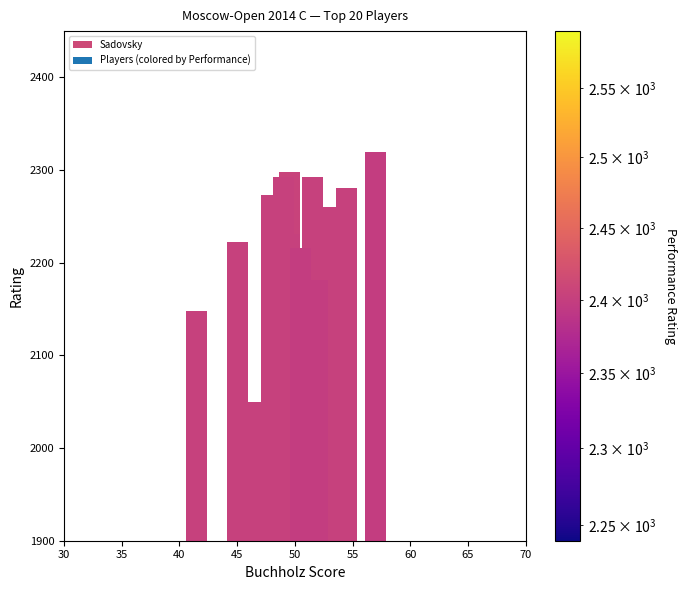

How many data points does each series have?

20